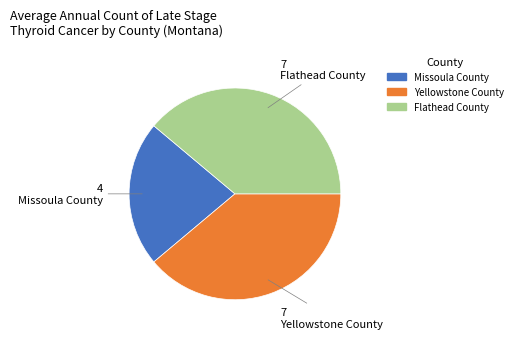

Which slice is the smallest?

Missoula County